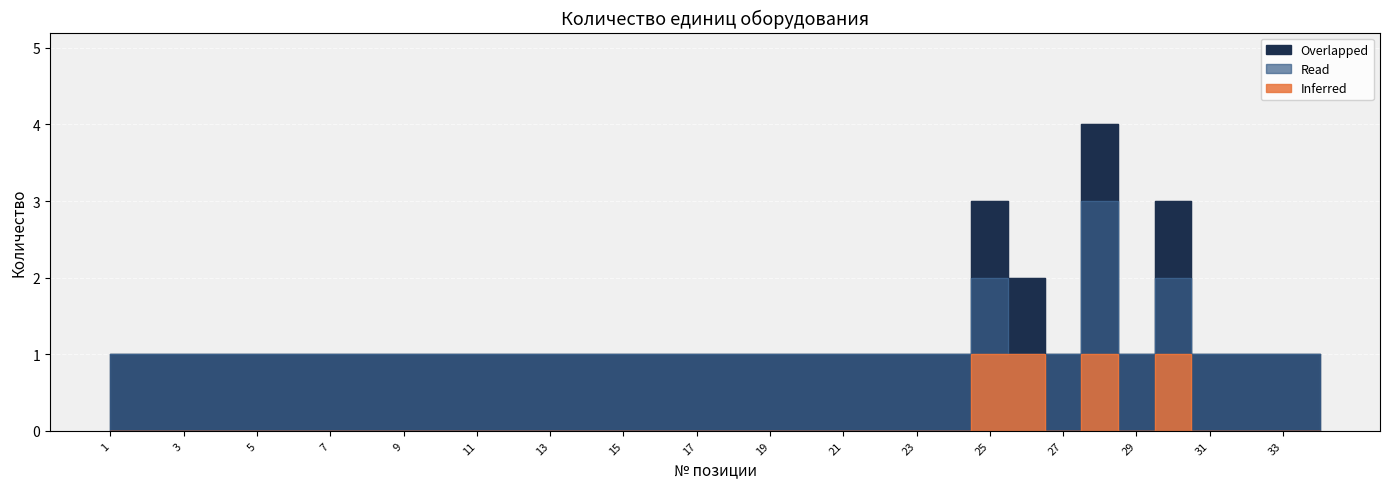

Which series changed the most between 4 and 15?

Overlapped